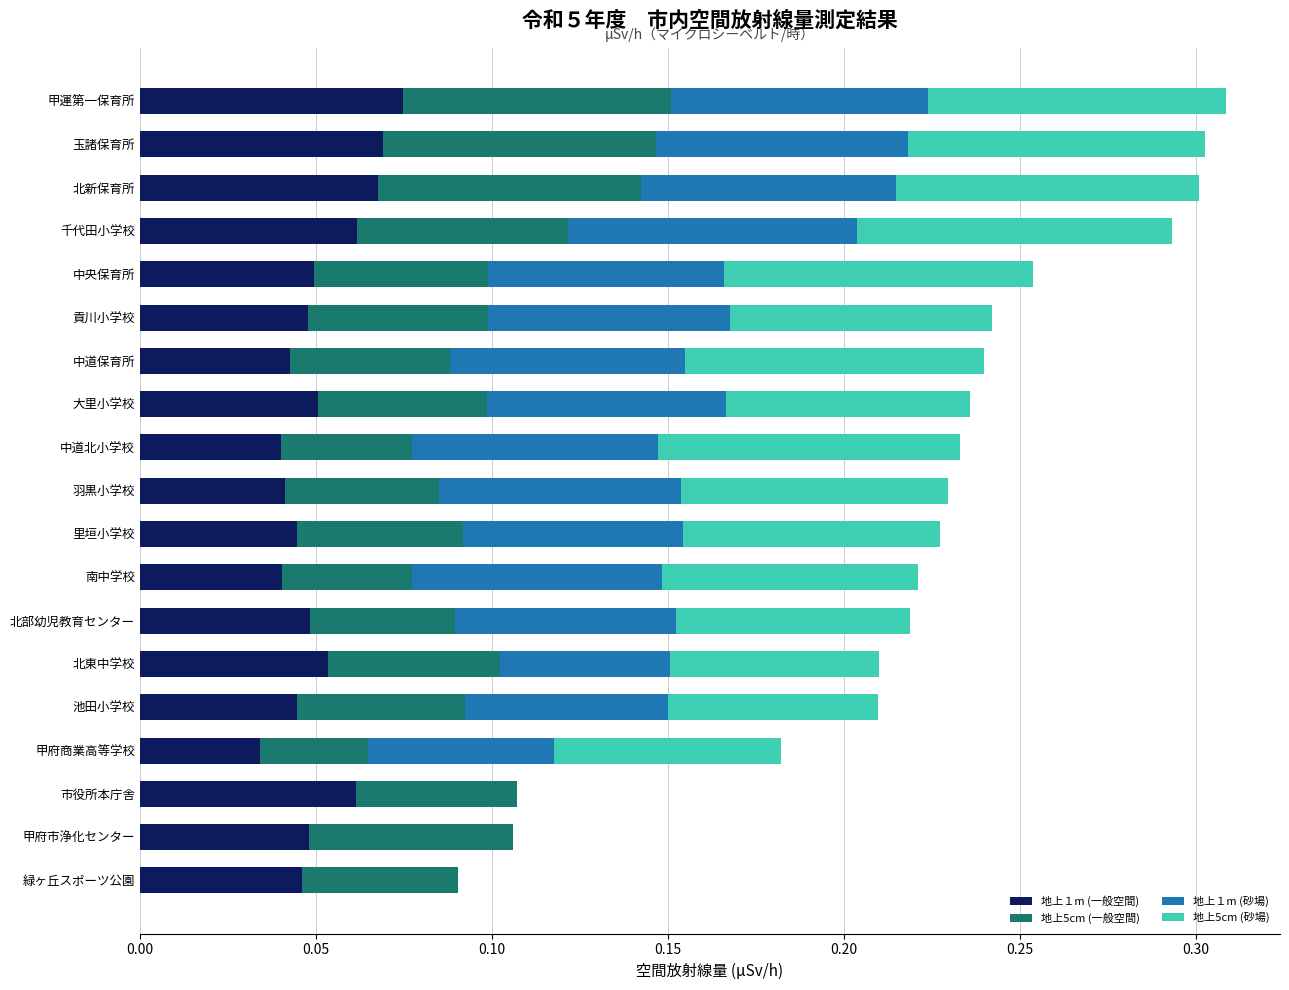

What is the total value across all series at 中央保育所?

0.3